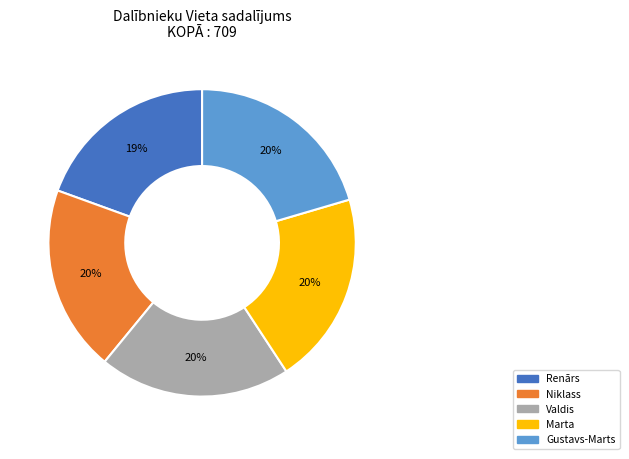

What percentage is the Valdis slice, to the nearest percent?

20%